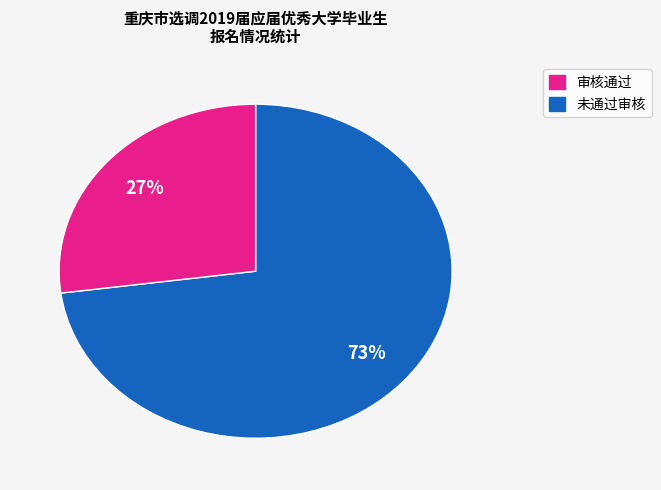

To the nearest percent, what is the average slice percentage?

50%